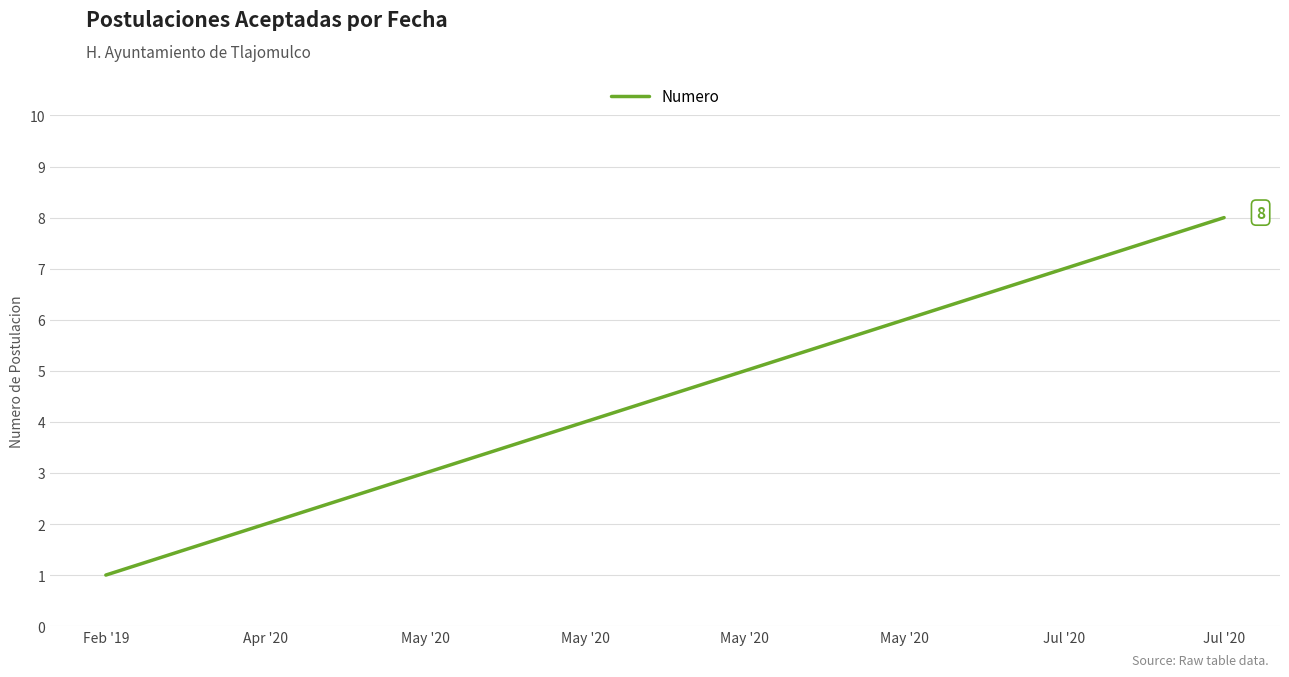

Count the values in the range 3 to 7.

5